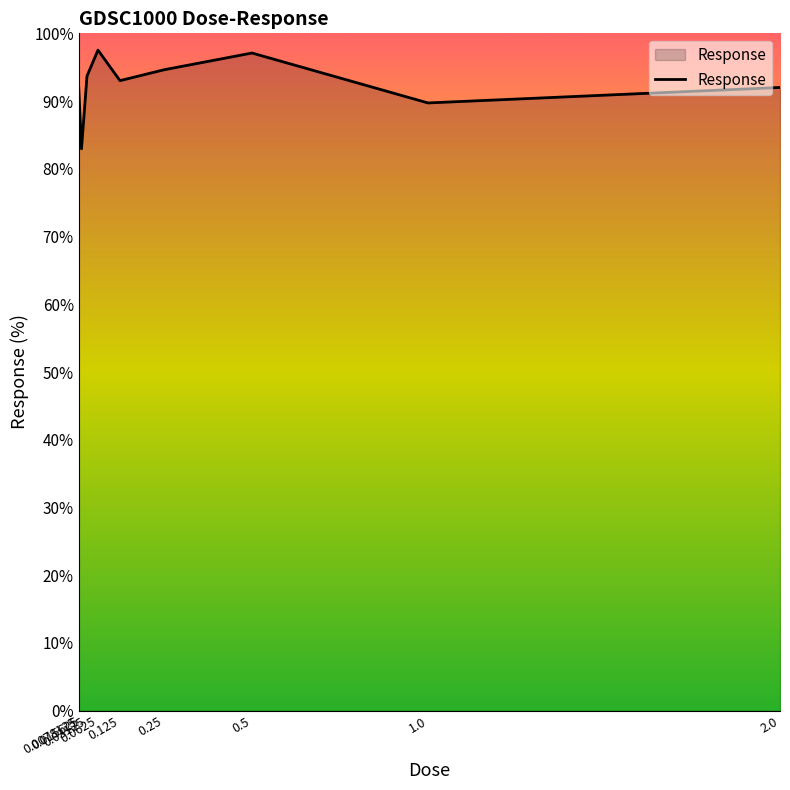

What is the greatest value displayed?

97.5